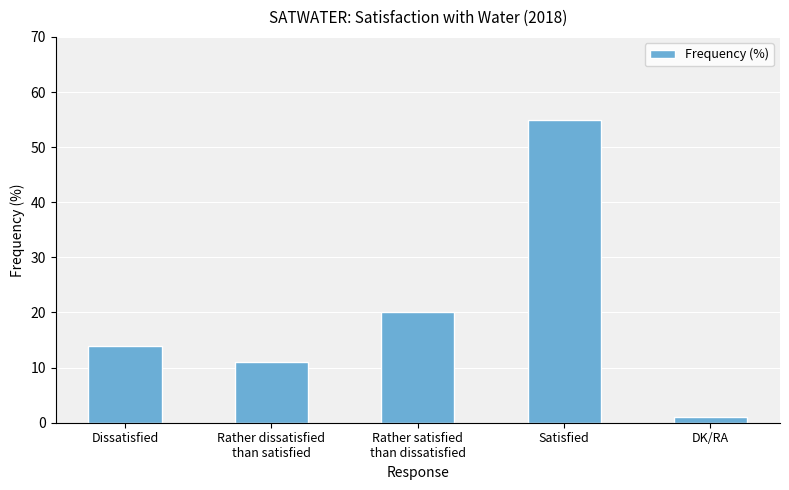

What position from the left is Satisfied?

4